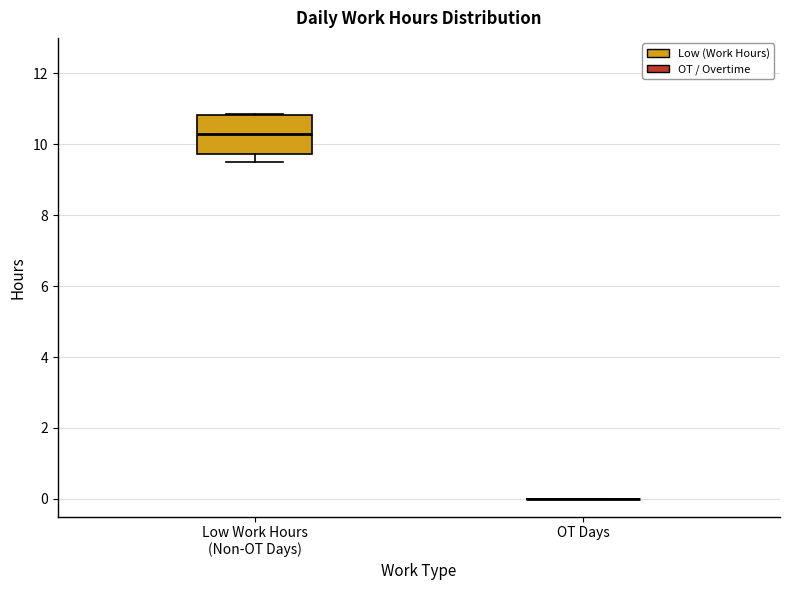

Reading left to right, transcribe this box plot: for each box, give where its median line is, the range the box spans, and where its two whiskers end, as read against the y-axis. The values are not printed on the chart, so give them approximately, as read against the axis.

Low Work Hours (Non-OT Days): median 10.2, box 9.8 to 10.8, whiskers 9.6 to 10.8
OT Days: box collapsed to a line at 0.0, whiskers 0.0 to 0.0